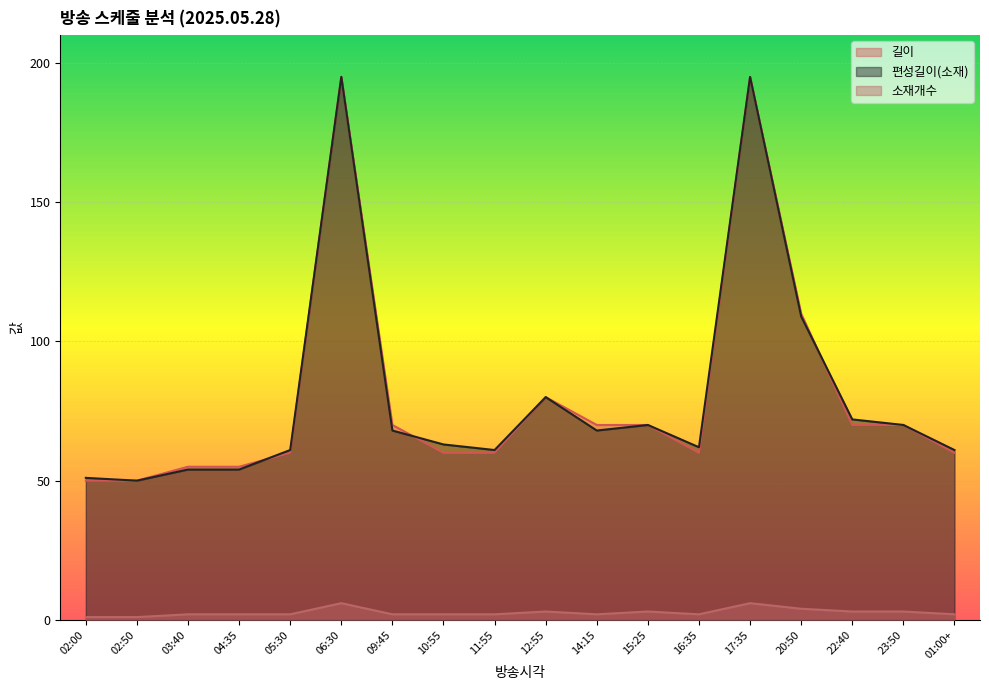

The 길이 series shows 96 at 10:55. True or false?

False